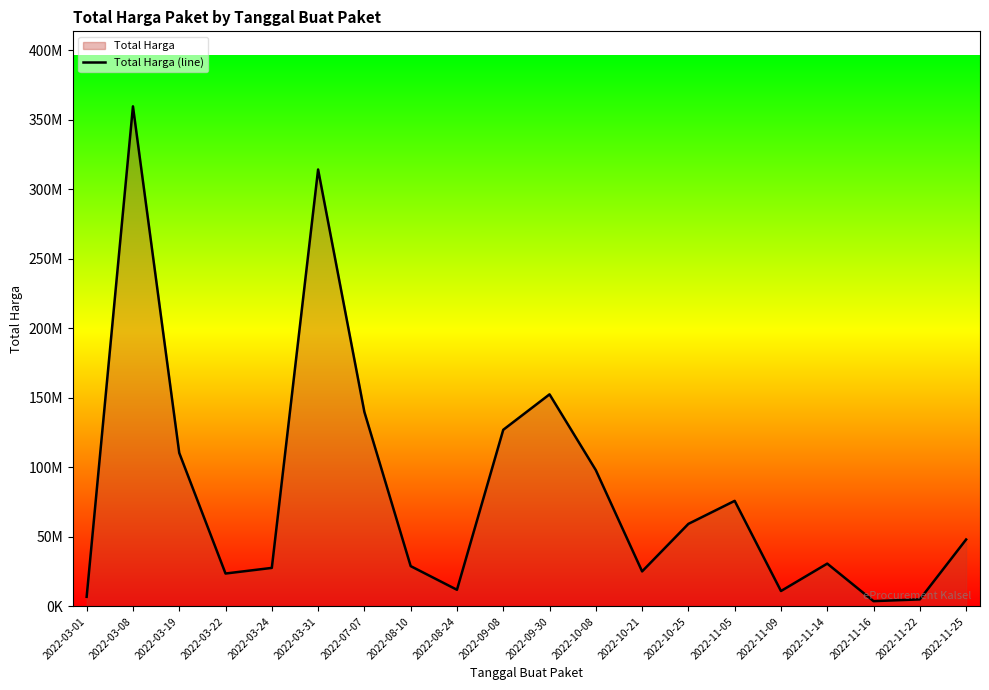

List the labels in order of value, smallest first.

2022-11-16, 2022-11-22, 2022-03-01, 2022-11-09, 2022-08-24, 2022-03-22, 2022-10-21, 2022-03-24, 2022-08-10, 2022-11-14, 2022-11-25, 2022-10-25, 2022-11-05, 2022-10-08, 2022-03-19, 2022-09-08, 2022-07-07, 2022-09-30, 2022-03-31, 2022-03-08